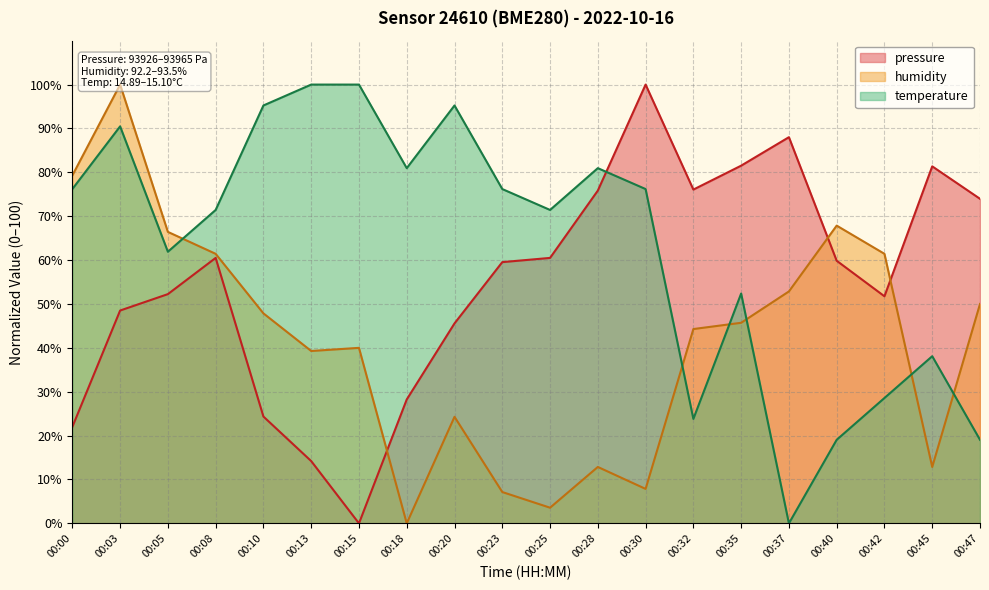

How many positive values does the pressure series have?

19